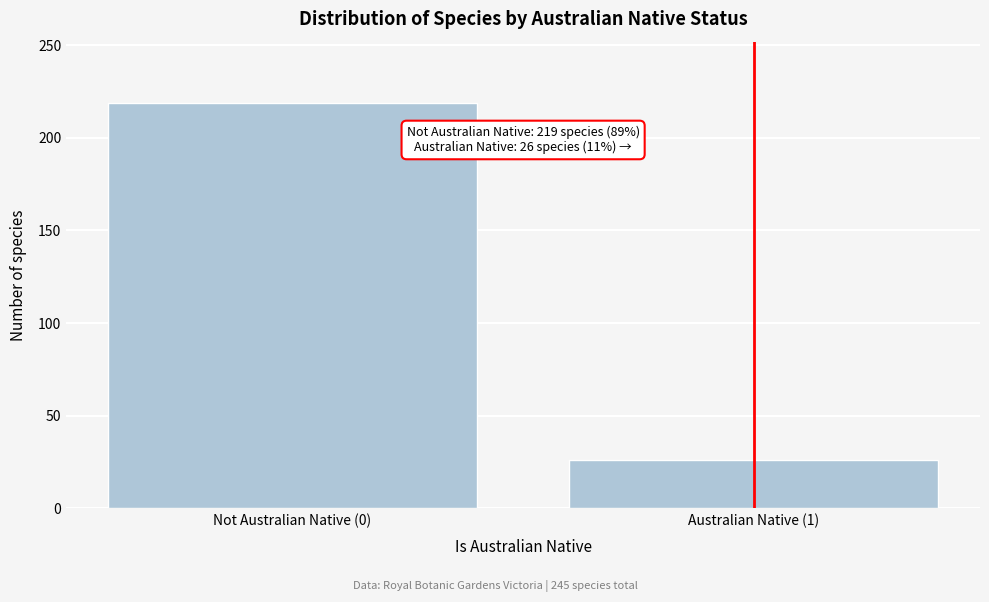

Reading left to right, list all the values displayed in this chart.

Not Australian Native (0)=219	Australian Native (1)=26